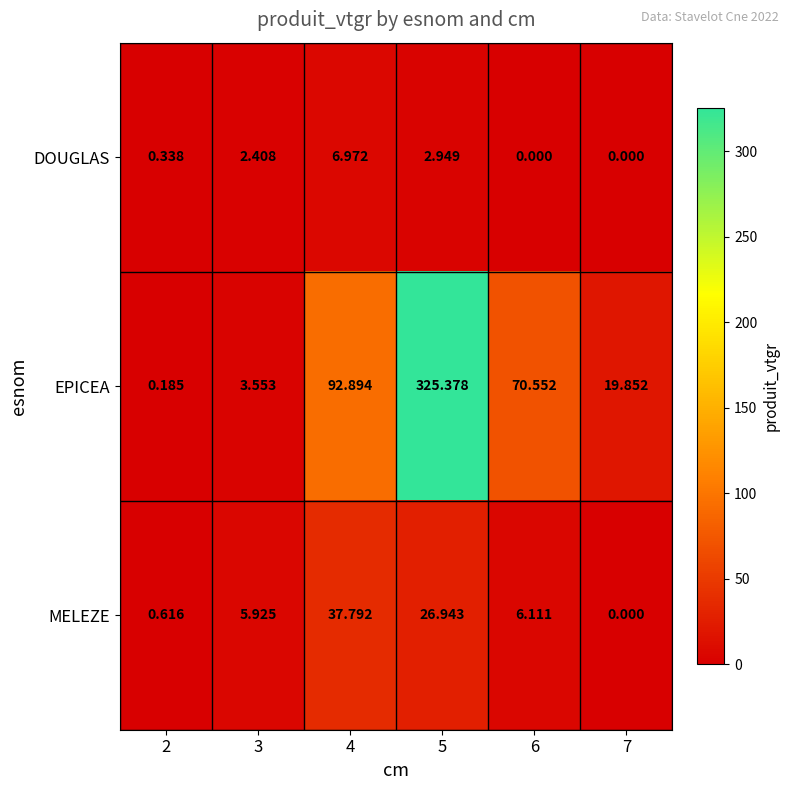

Rank the series at 2 from lowest to highest value.

EPICEA, DOUGLAS, MELEZE